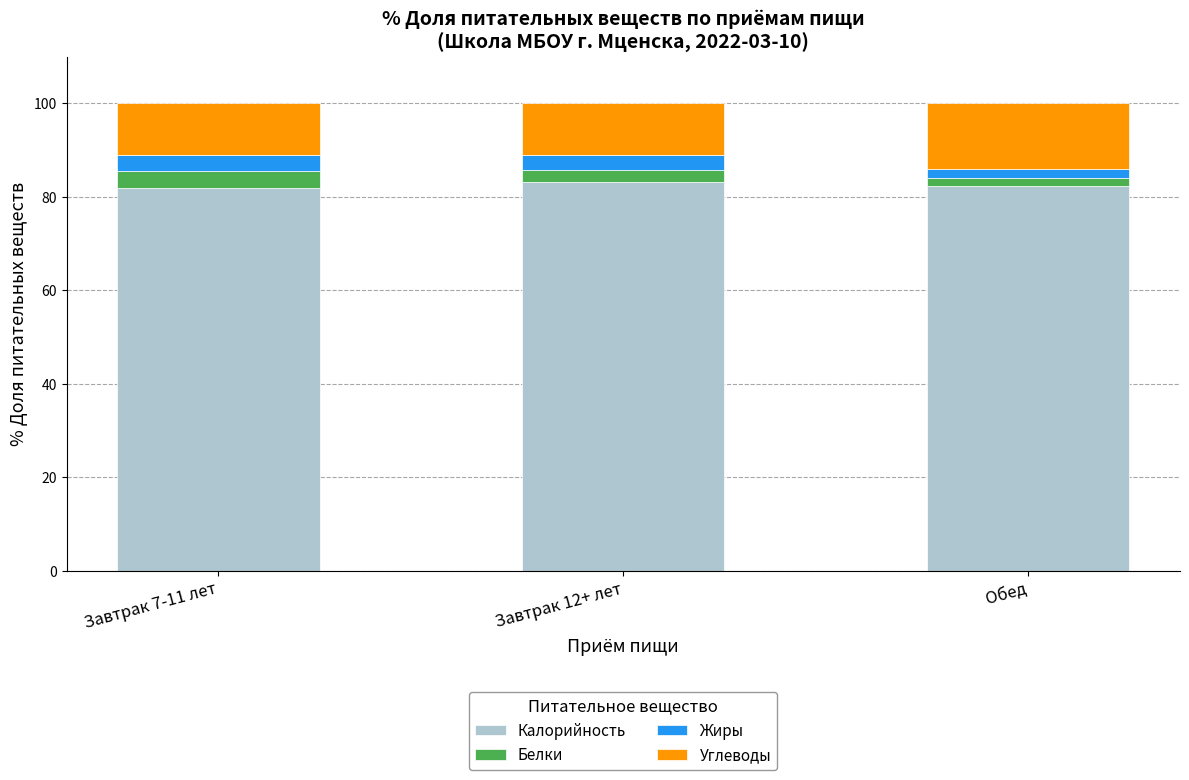

Does the chart contain any negative values?

No